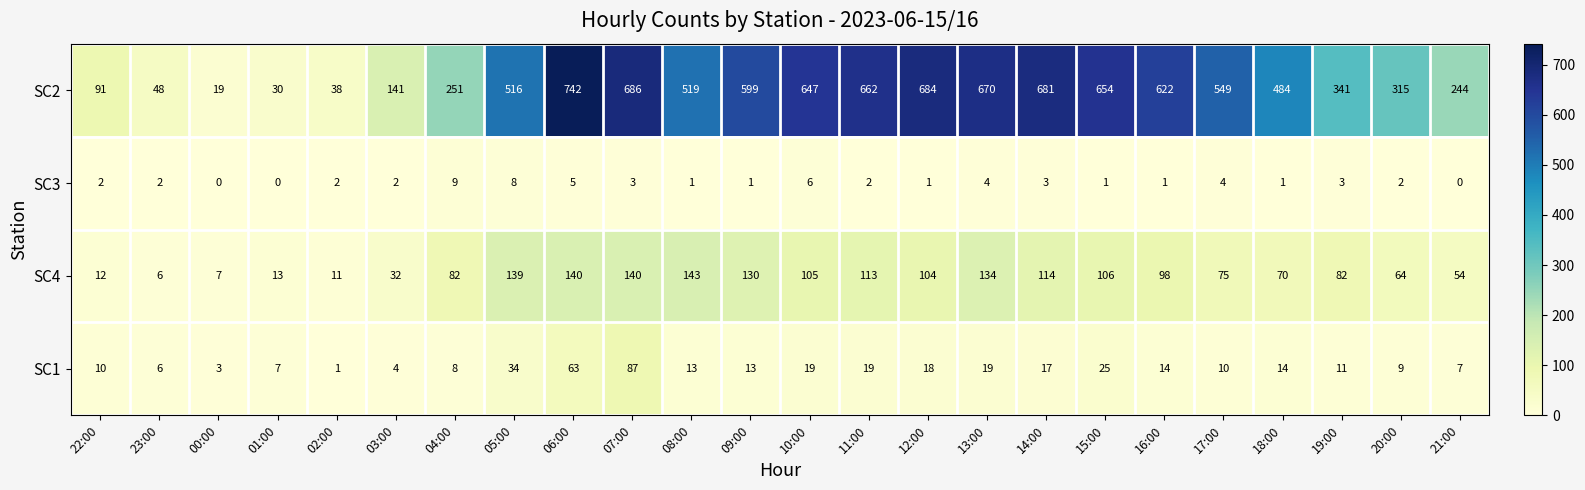

Is it true that SC1 equals 63 at 06:00?

True